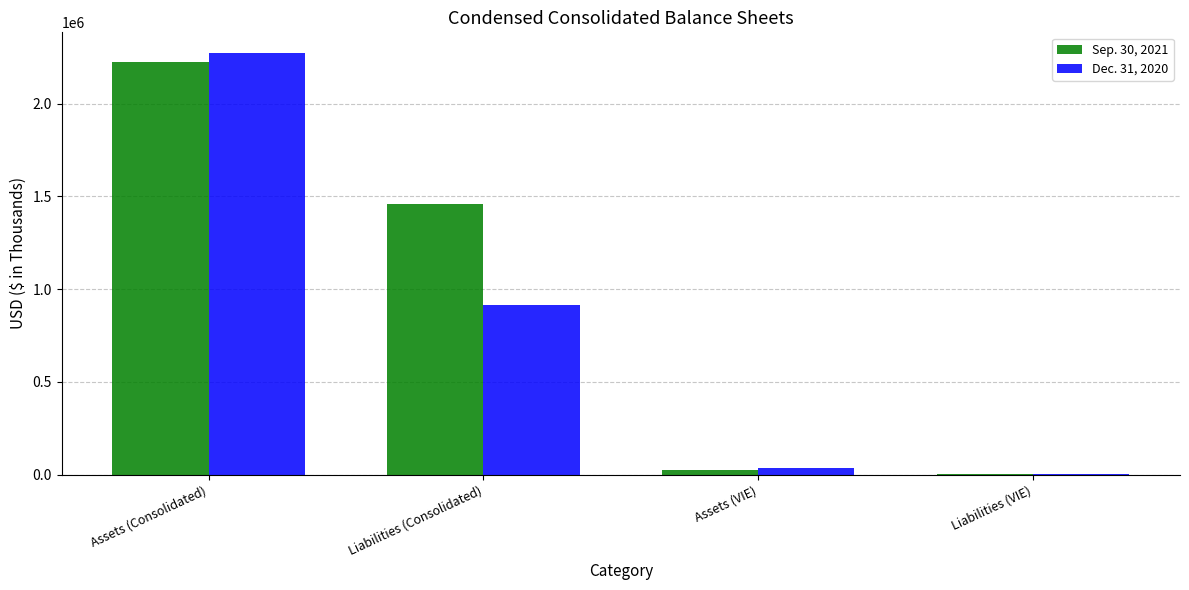

How many categories are shown in the chart?

4